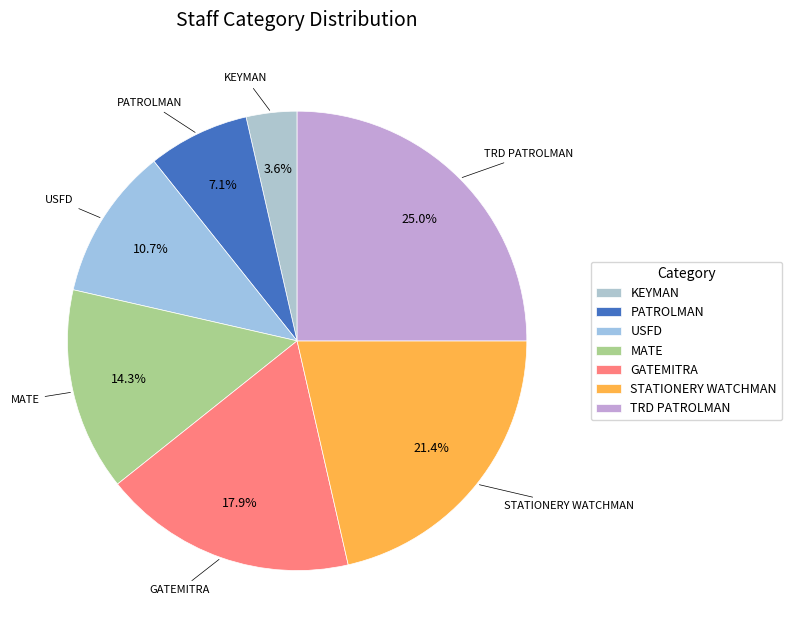

What is the ratio of the value at GATEMITRA to the value at PATROLMAN?

2.5